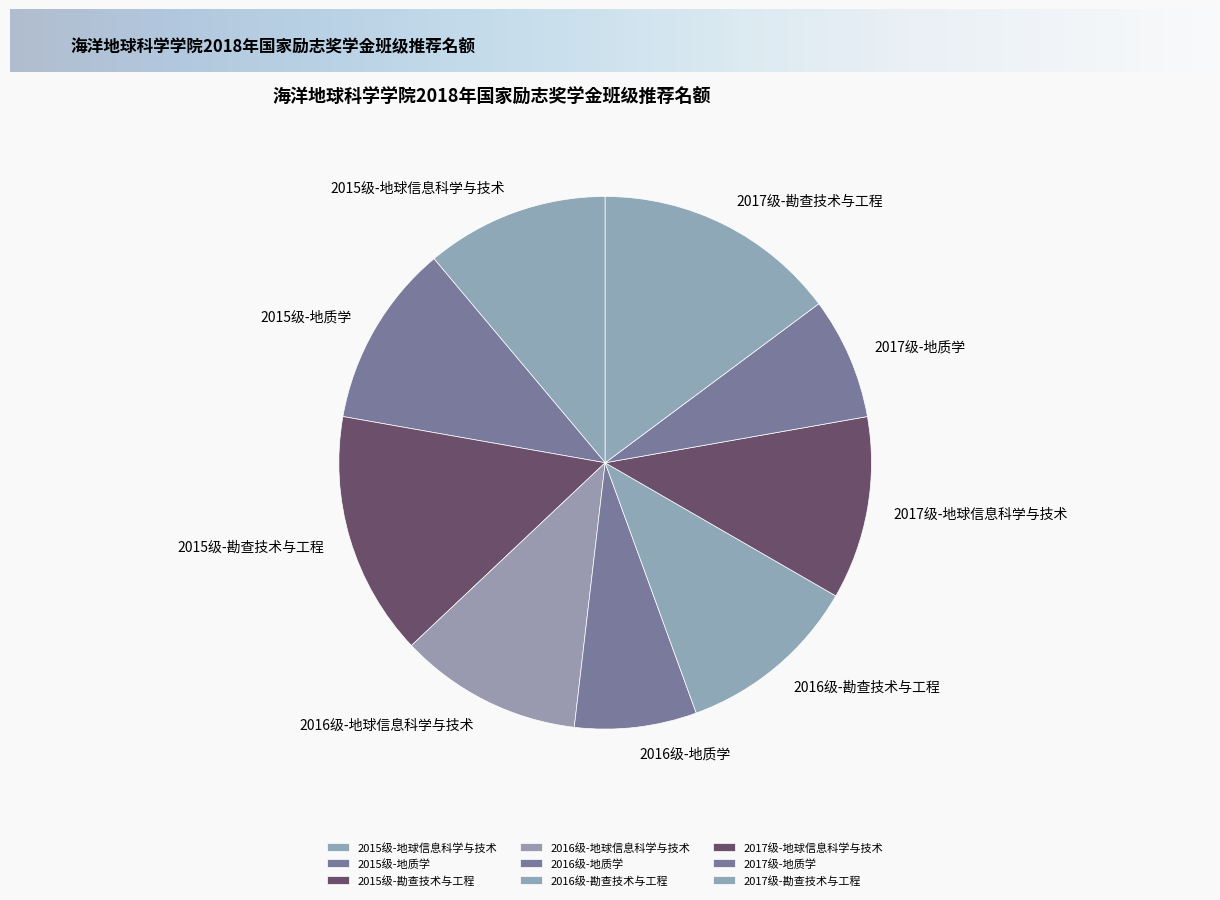

Is there a majority slice in this chart?

No